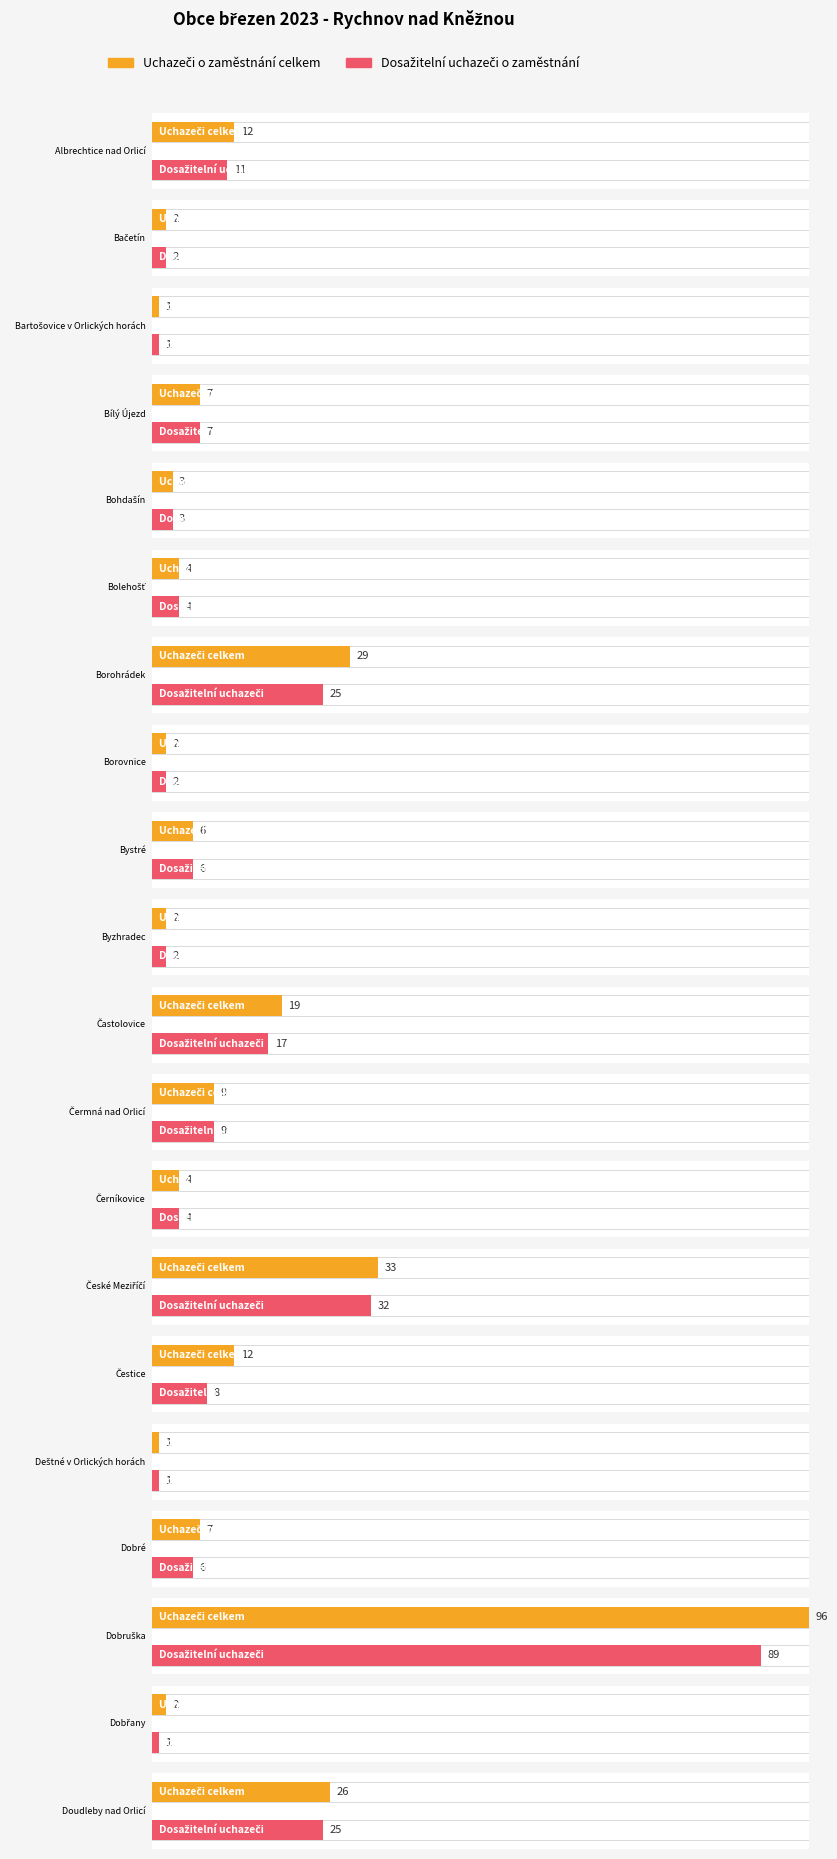

Is the value of Uchazeči o zaměstnání celkem at Albrechtice nad Orlicí greater than the value of Dosažitelní uchazeči o zaměstnání at Byzhradec?

Yes